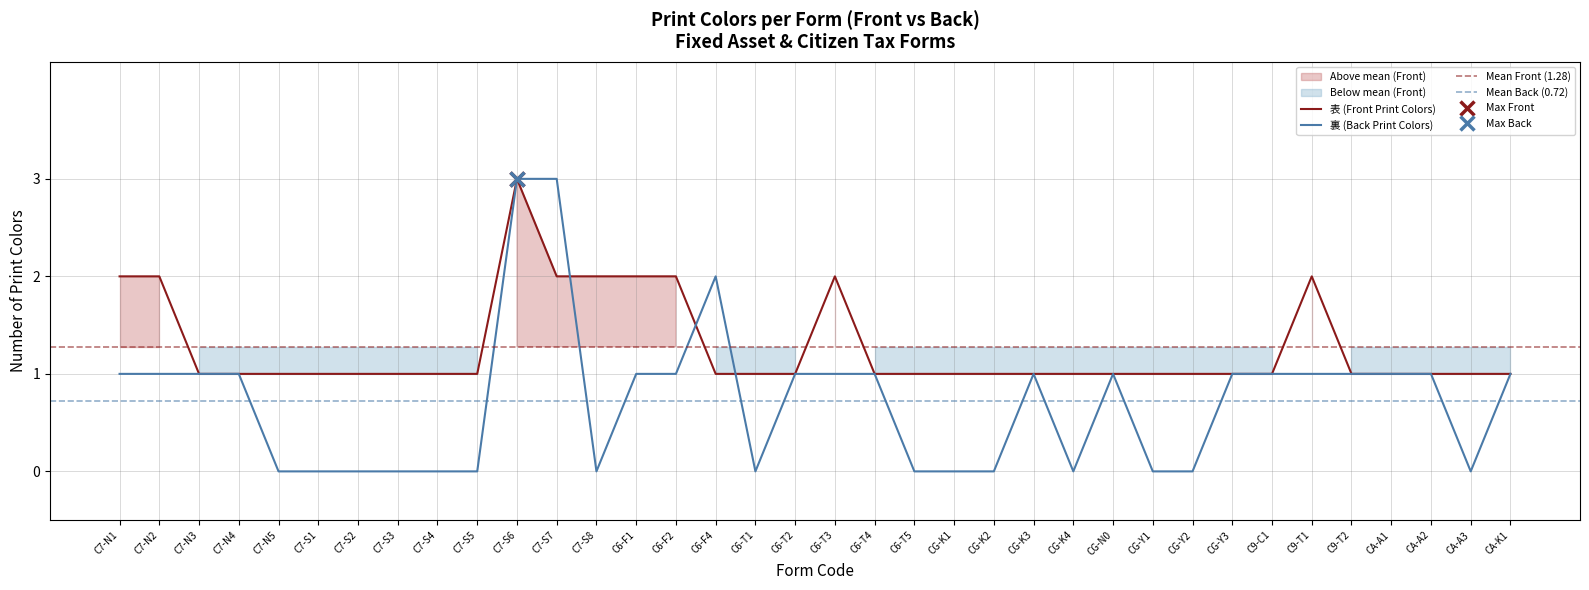

What is the label of the 24th point from the right?

C7-S8